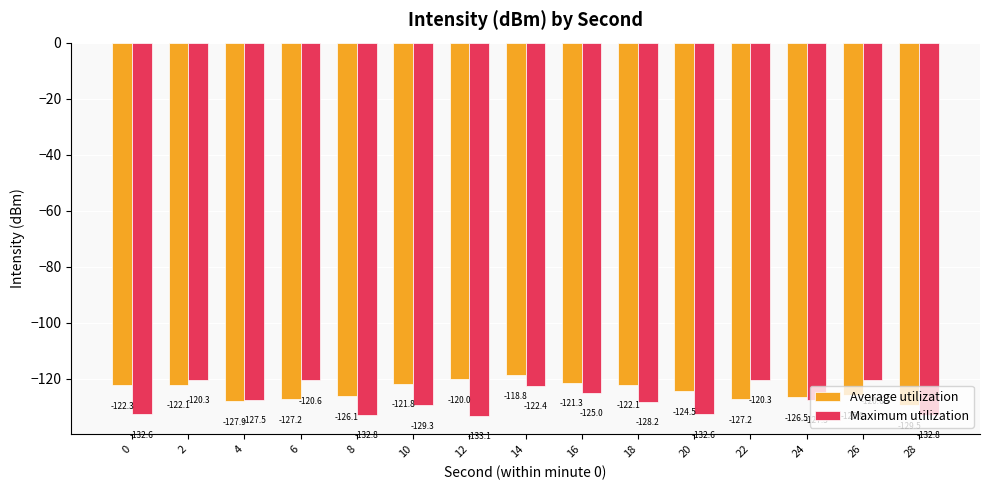

What is the approximate value of Maximum utilization at 10?

-129.3